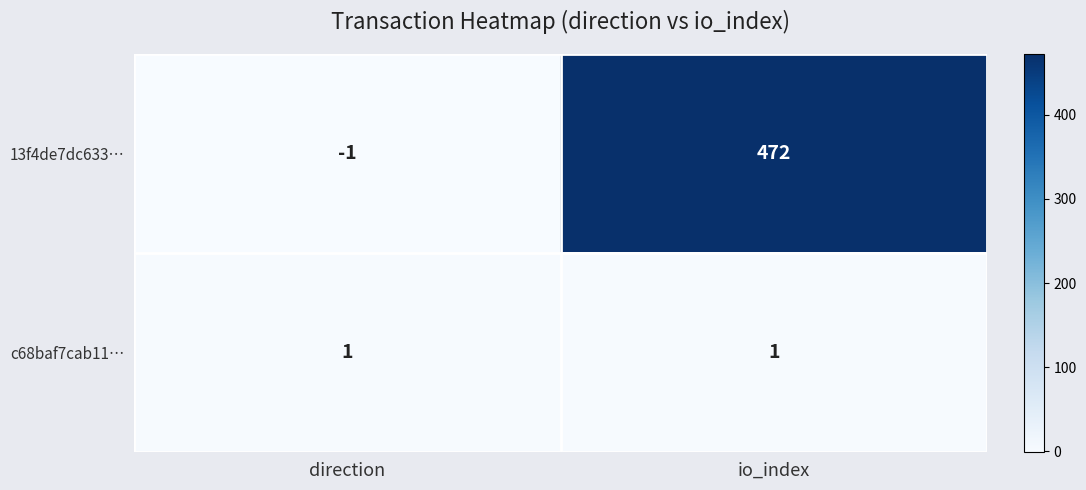

What is the maximum value for 13f4de7dc633…?

472